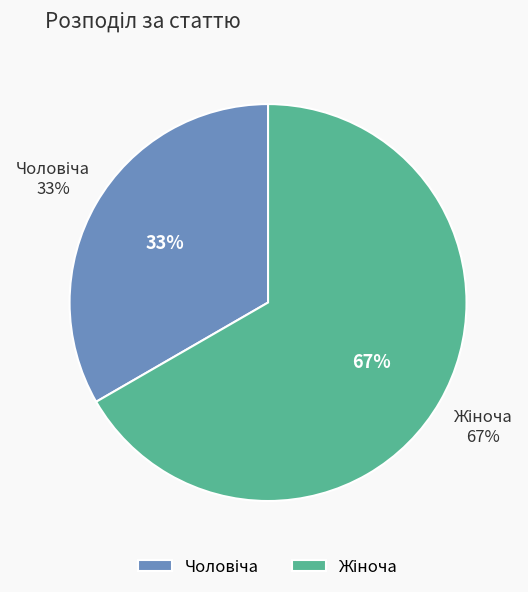

Which category has the biggest portion of the pie?

Жіноча